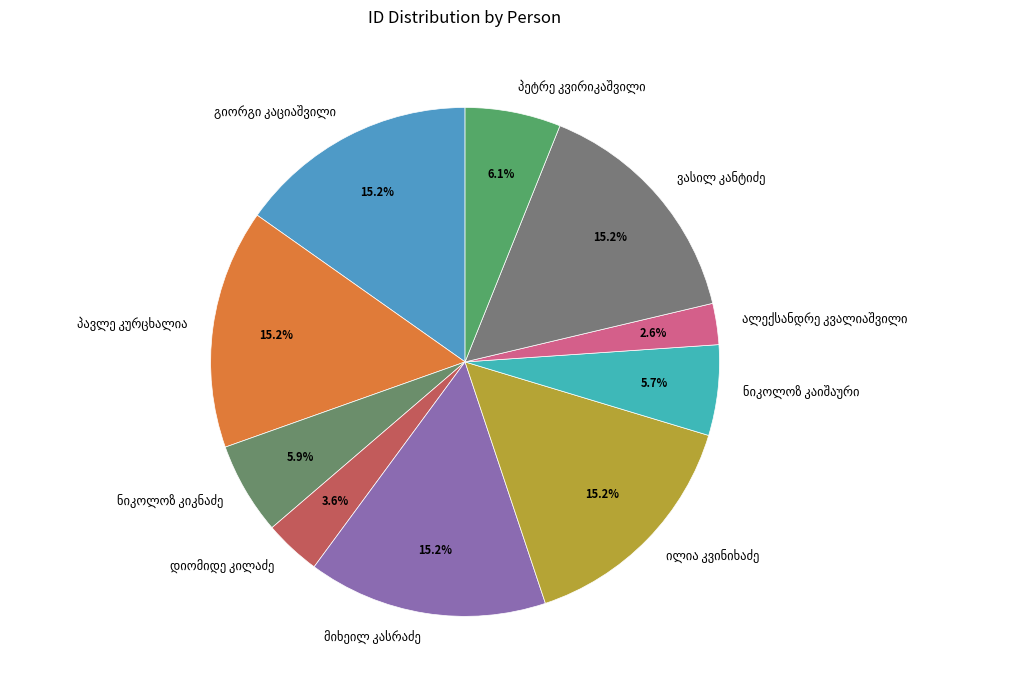

Is there a majority slice in this chart?

No